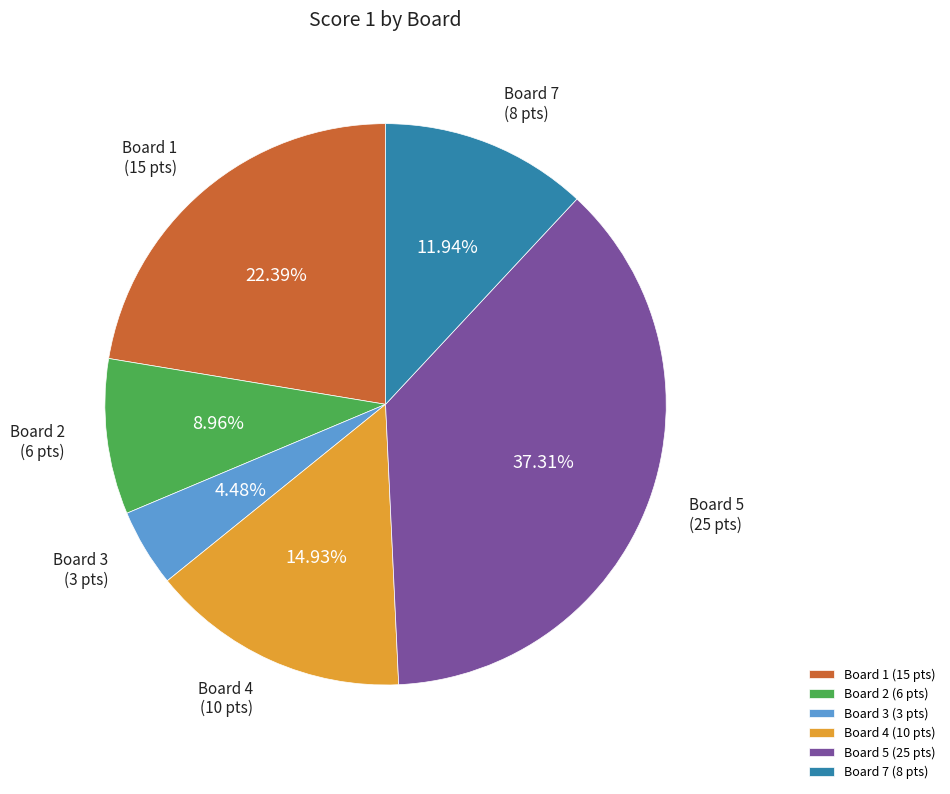

Is the sum of Board 2 and Board 1 greater than half?

No